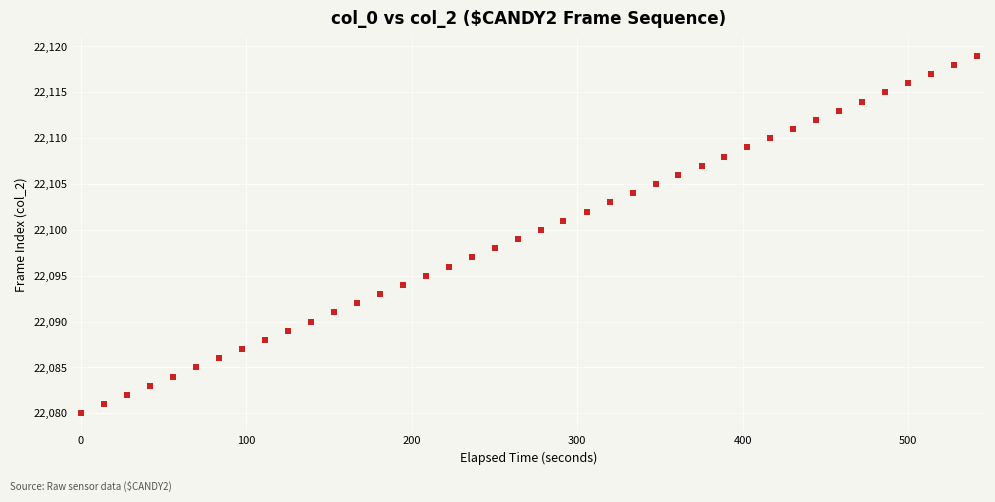

What is the range of Y values (max minus min)?

39